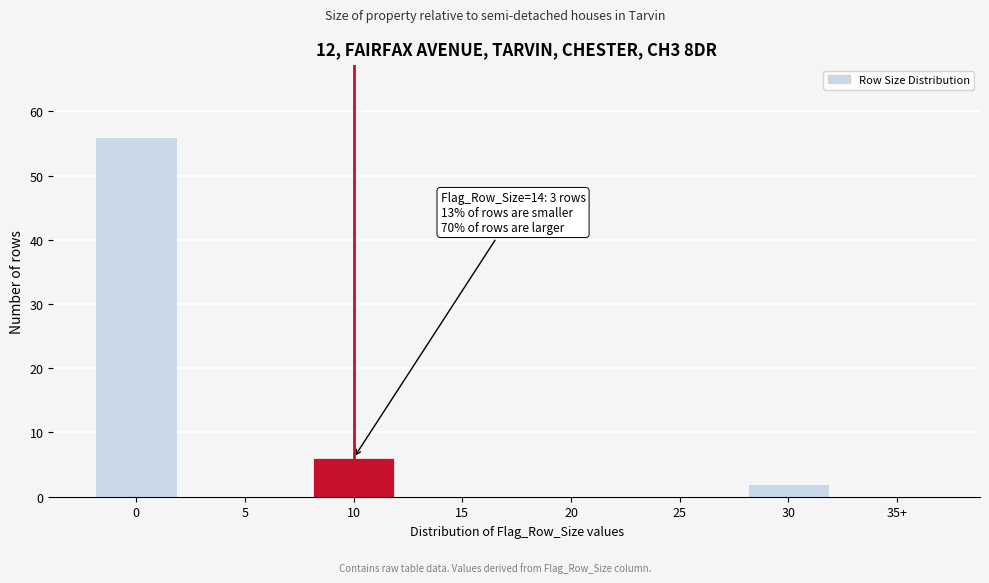

Reading left to right, what are all the values shown in this chart?

0=56	5=0	10=6	15=0	20=0	25=0	30=2	35+=0